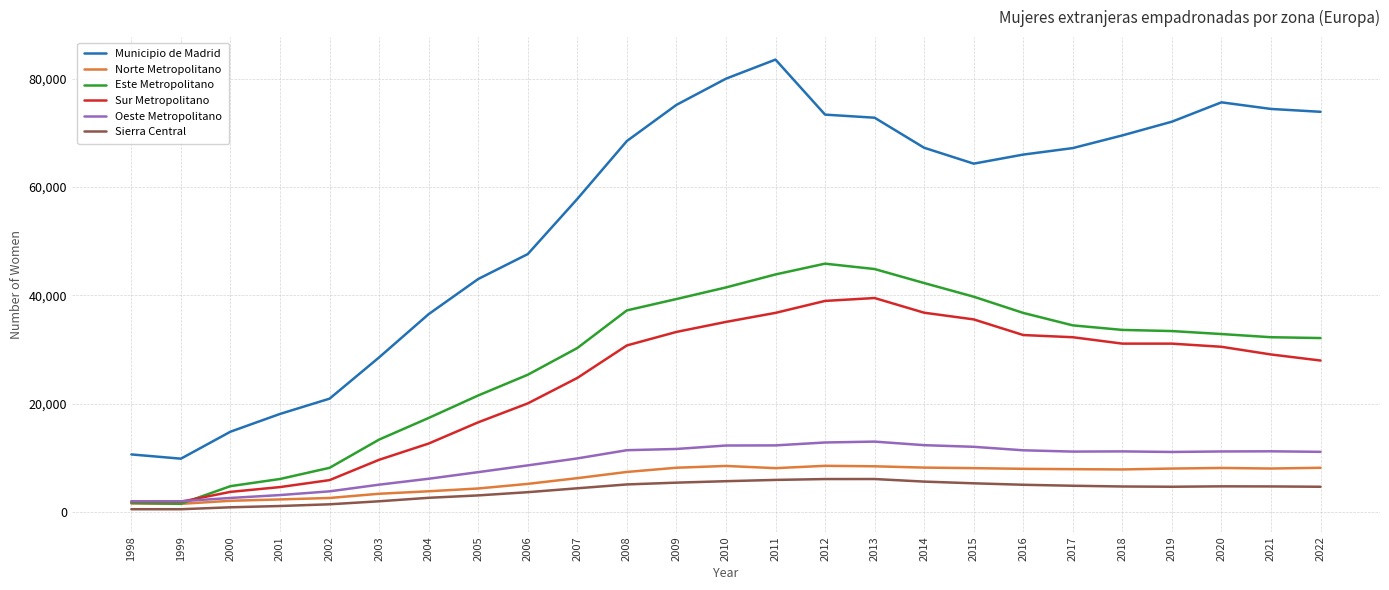

What is the maximum value for Norte Metropolitano?

8557